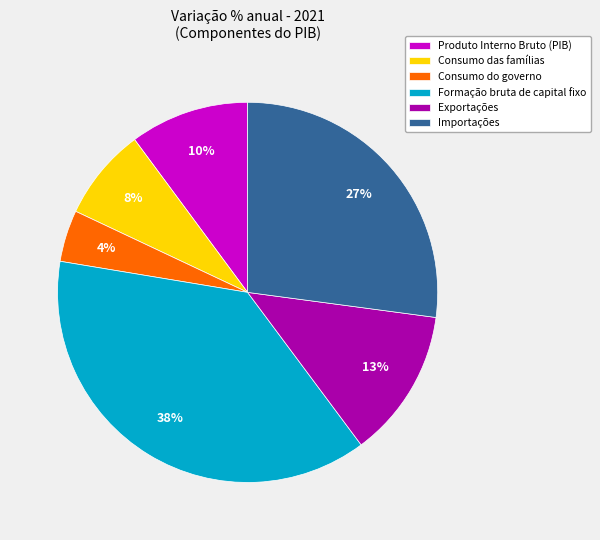

Approximately how many times larger is the value at Produto Interno Bruto (PIB) compared to Formação bruta de capital fixo?

0.3